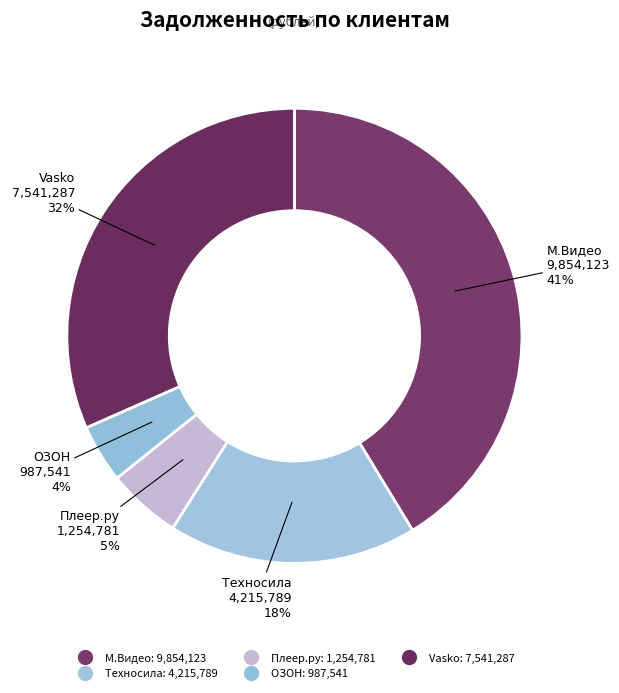

To the nearest percent, what is the difference between the largest and smallest slice percentages?

37%